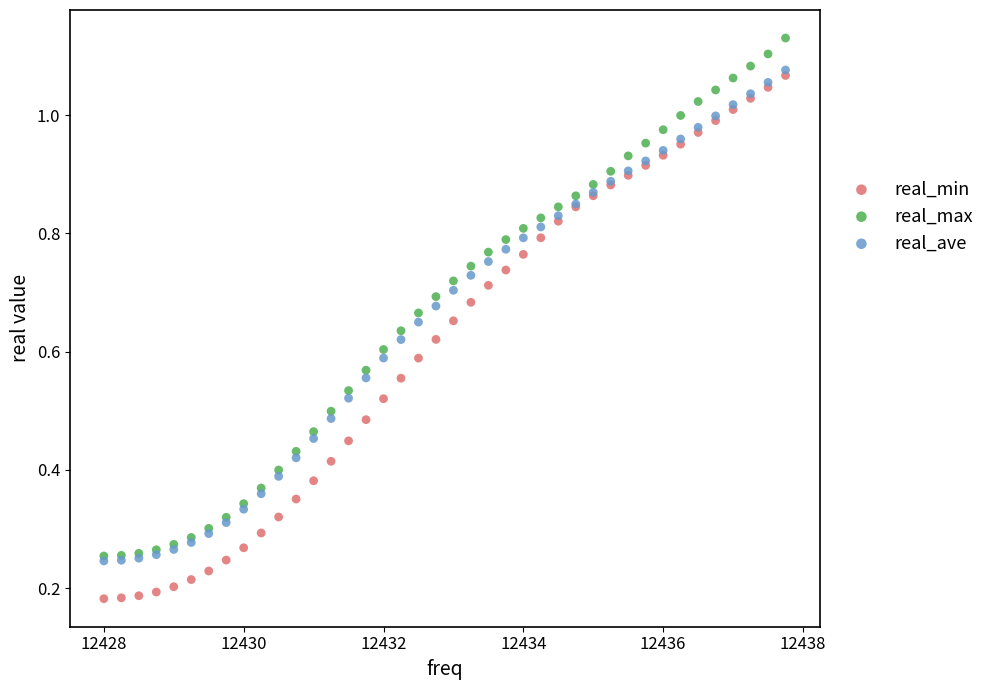

Which series contains the highest Y value?

real_max